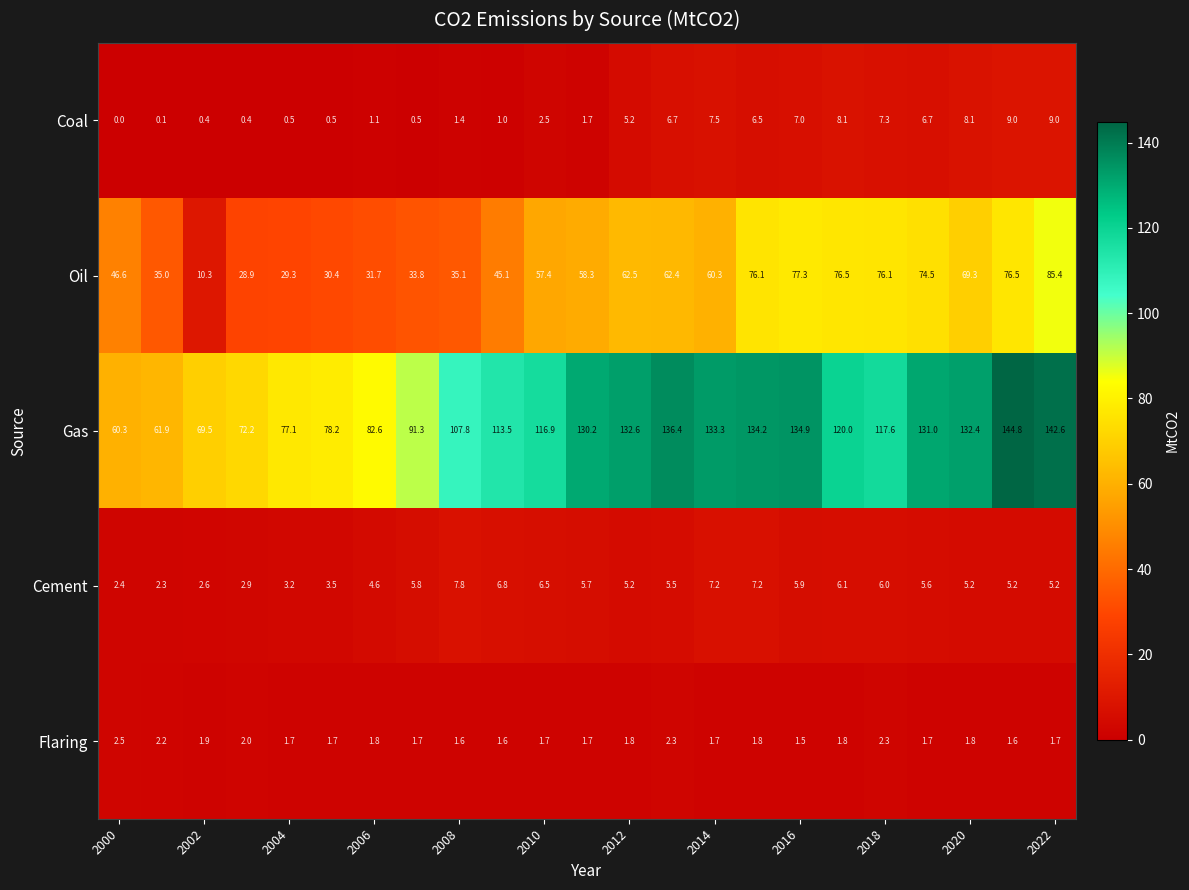

What is the difference between the maximum and minimum values in the Flaring series?

1.0